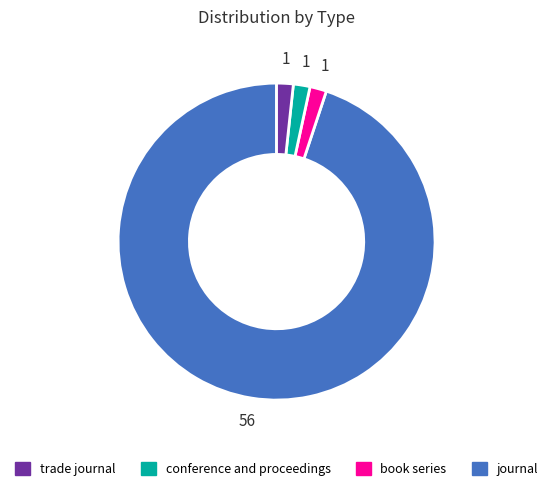

Does any single category account for the majority?

Yes